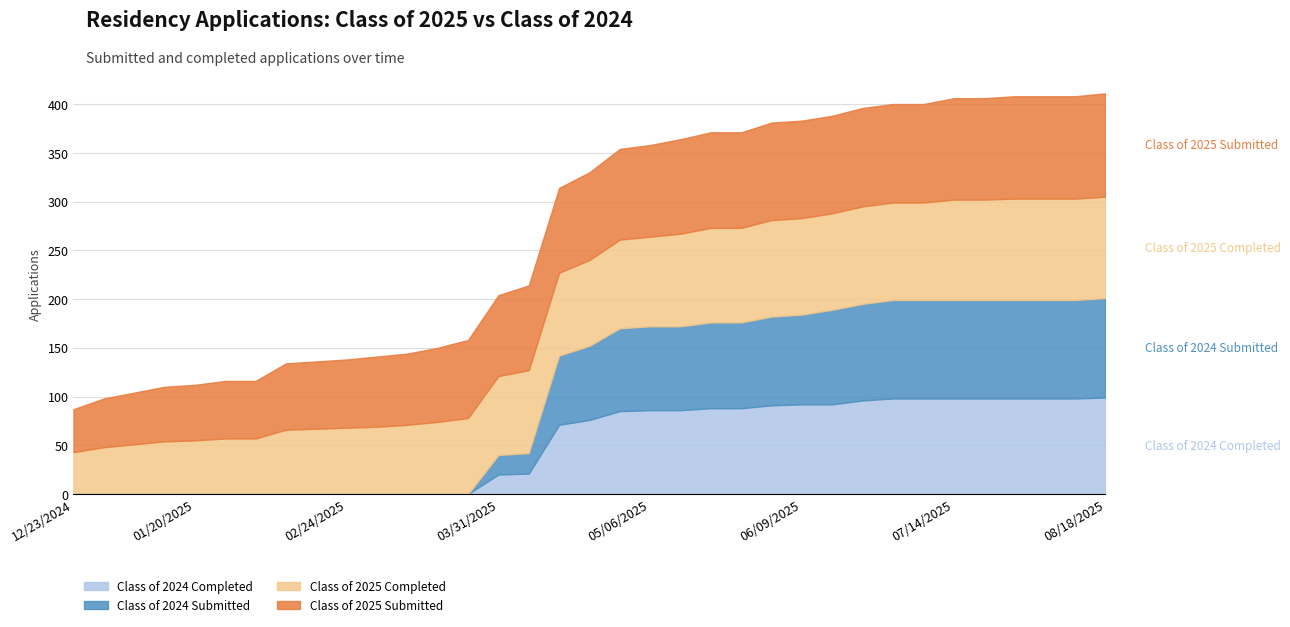

List the series in order of their peak value, lowest first.

Class of 2024 Completed, Class of 2024 Submitted, Class of 2025 Completed, Class of 2025 Submitted